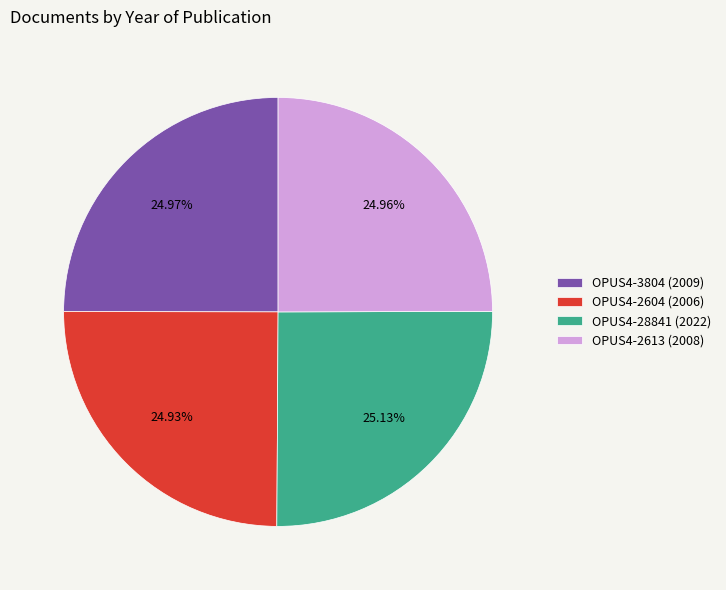

Does OPUS4-28841 (2022) account for over 50% of the chart?

No